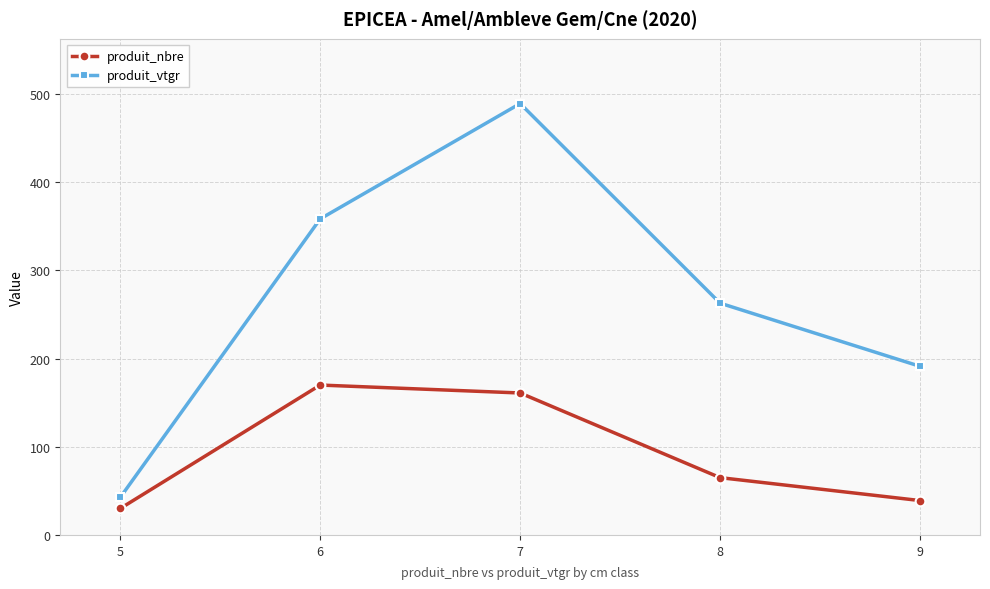

Reading left to right, what are all the values shown in this chart?

produit_nbre: 30.0	170.0	161.0	65.0	39.0
produit_vtgr: 42.6	358.4	489.3	262.9	191.2